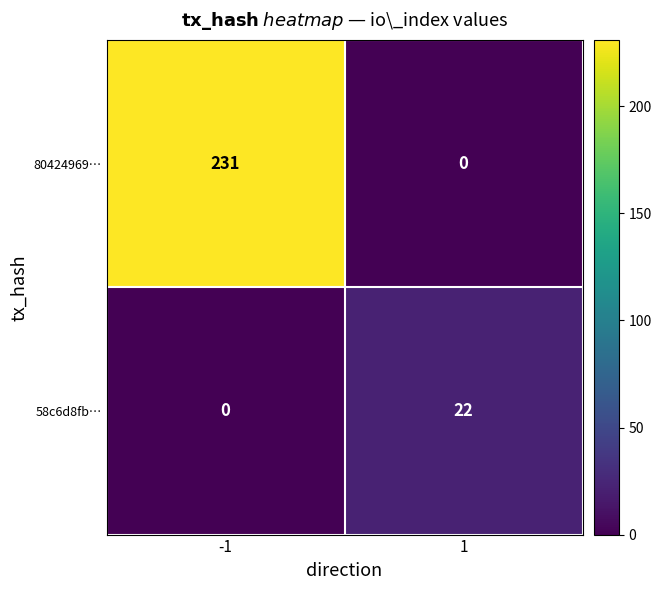

What is the difference between the maximum and minimum values in the 58c6d8fb… series?

22